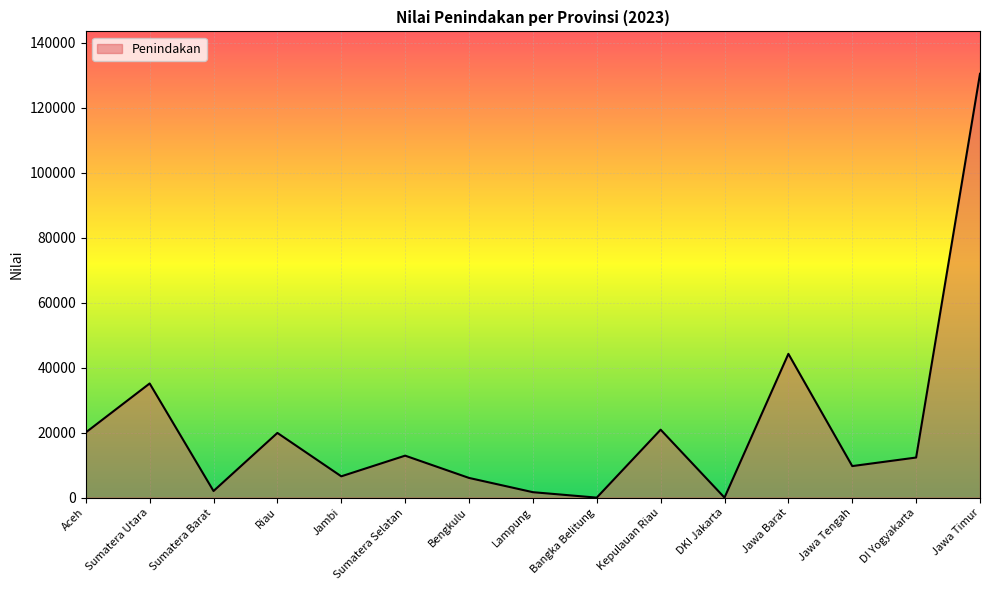

What is the ratio of the value at Jawa Barat to the value at Sumatera Selatan?

3.4